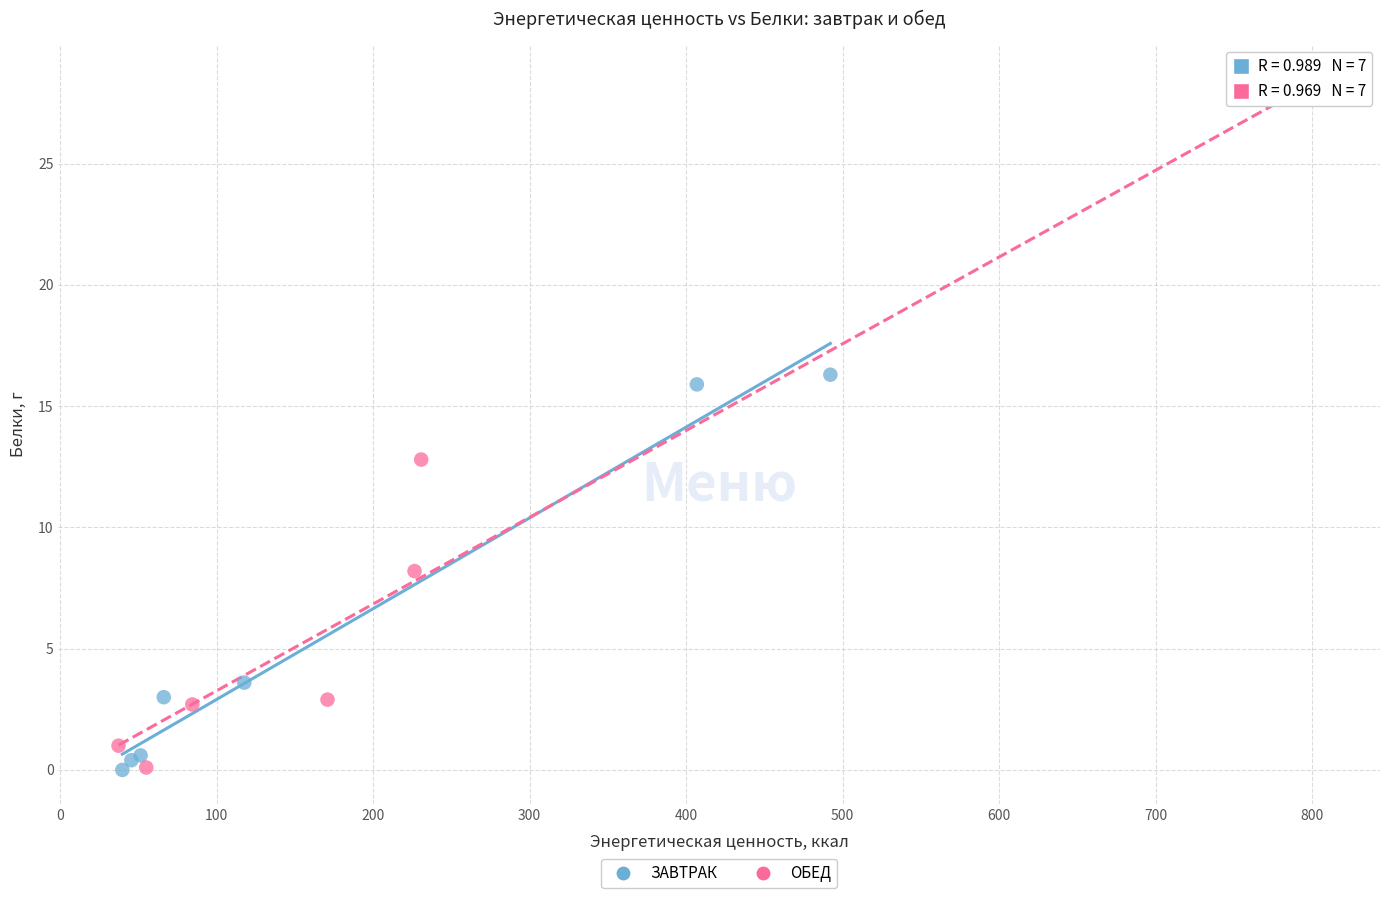

Which series contains the highest Y value?

ОБЕД